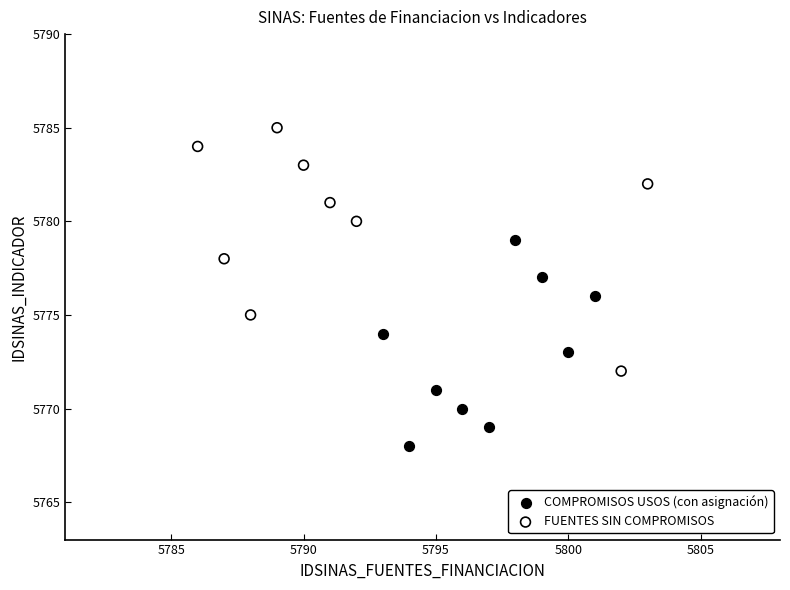

Which series has the largest Y range (max minus min)?

FUENTES SIN COMPROMISOS